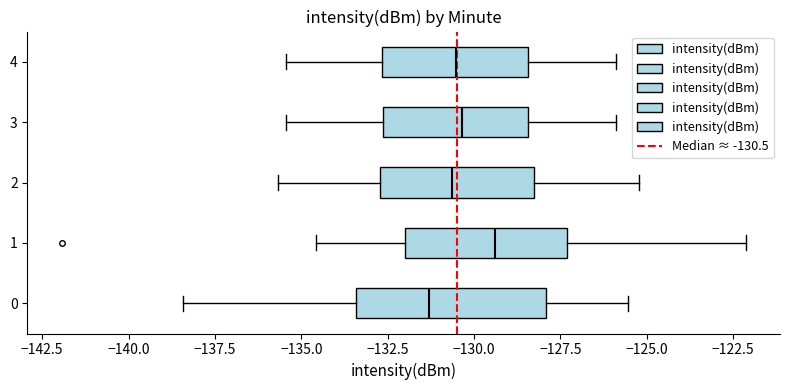

Where does the left whisker of the box at y = 3 end on the x-axis? The values are not printed on the chart, so give them approximately, as read against the axis.

-135.5